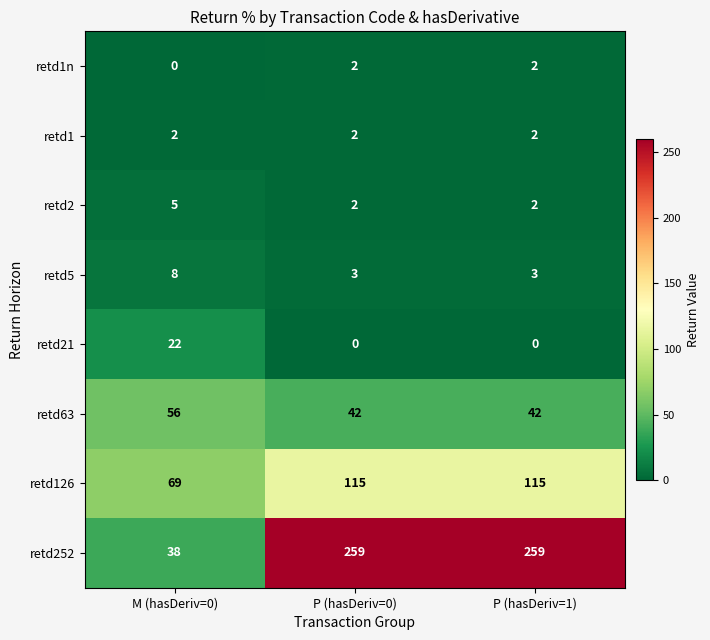

The value of retd252 at P (hasDeriv=0) is 259. True or false?

True